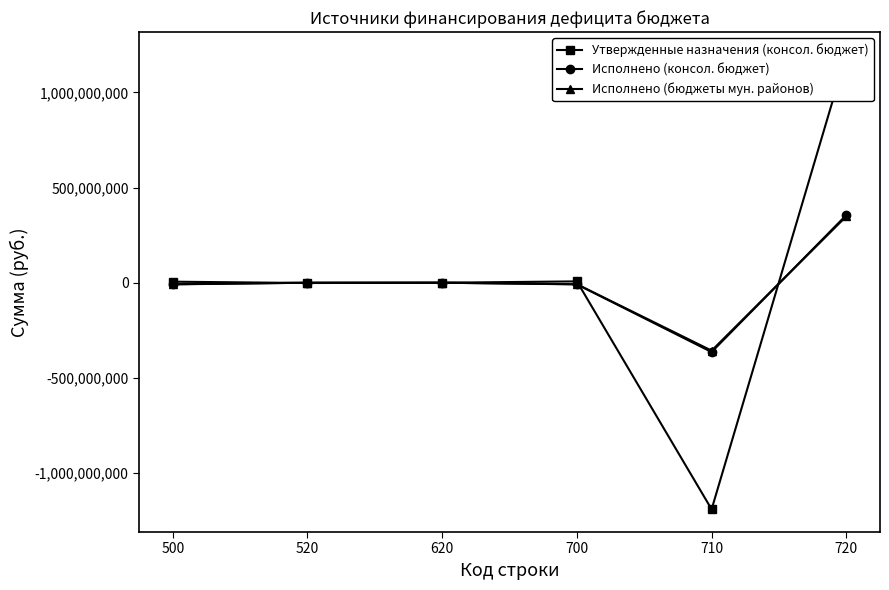

How many lines are shown in the chart?

3